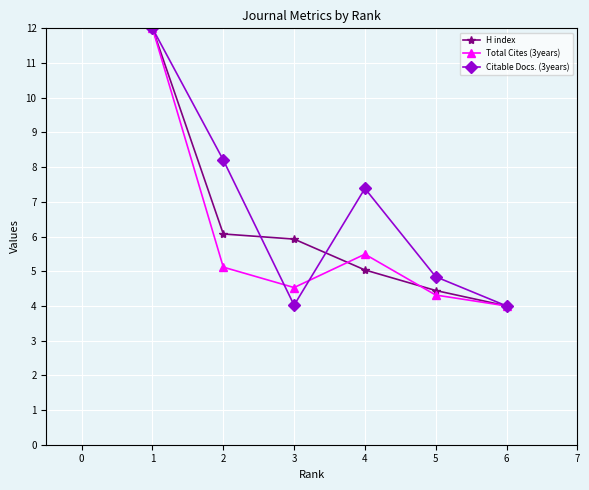

How many interior local valleys does the Citable Docs. (3years) series have?

1